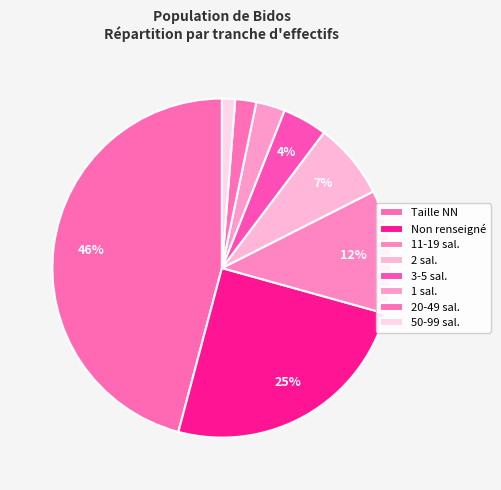

To the nearest percent, what is the difference between the largest and smallest slice percentages?

45%